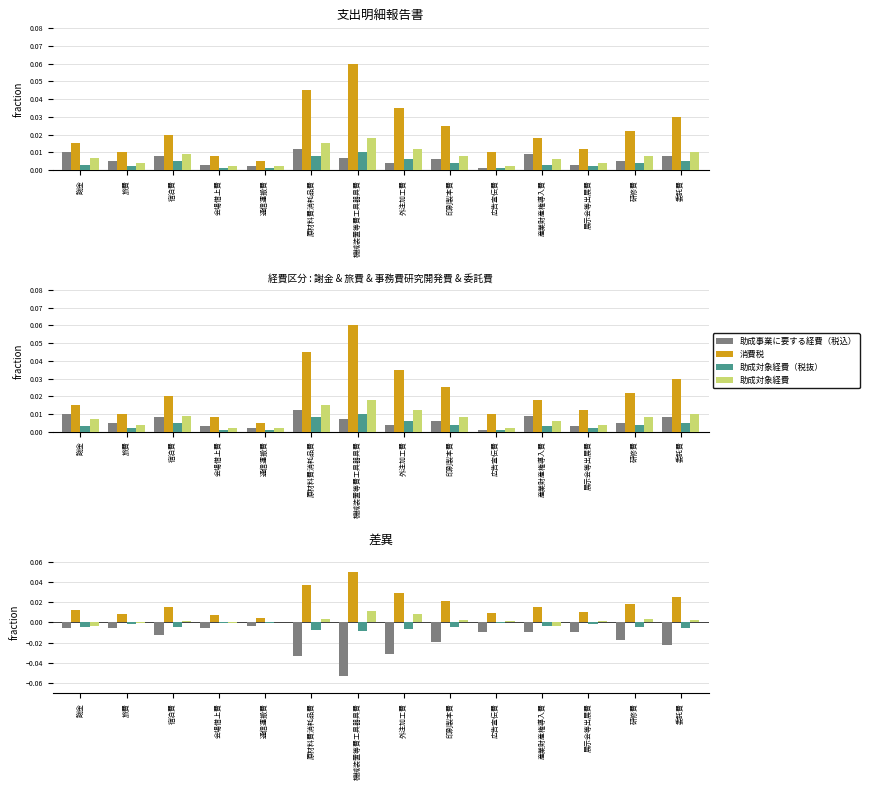

Is it true that 助成対象経費（税抜） equals -0.0 at 展示会等出展費?

True